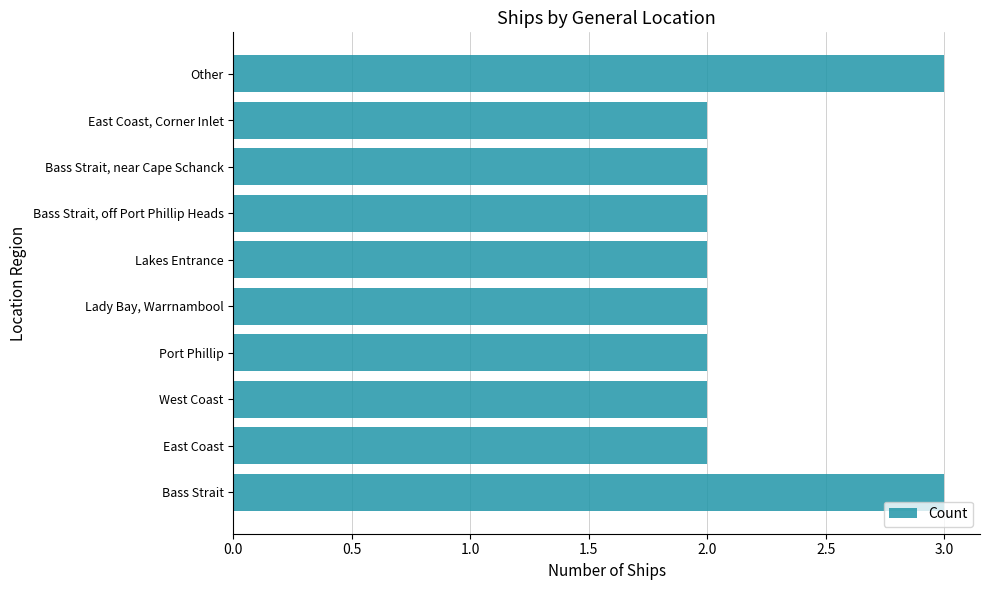

The value at Lakes Entrance is 2. True or false?

True